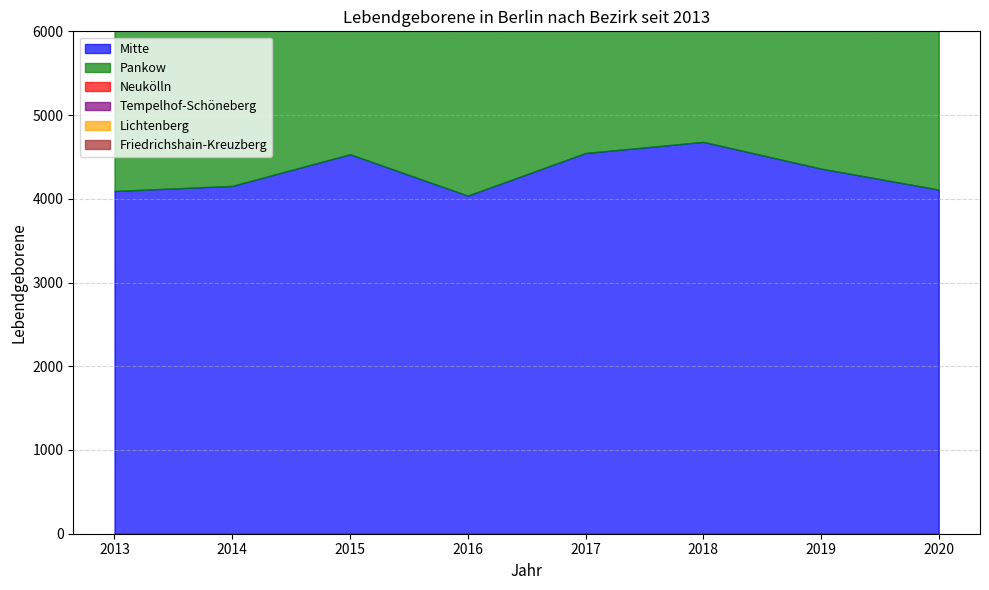

At which label does Mitte first exceed 4361?

2015